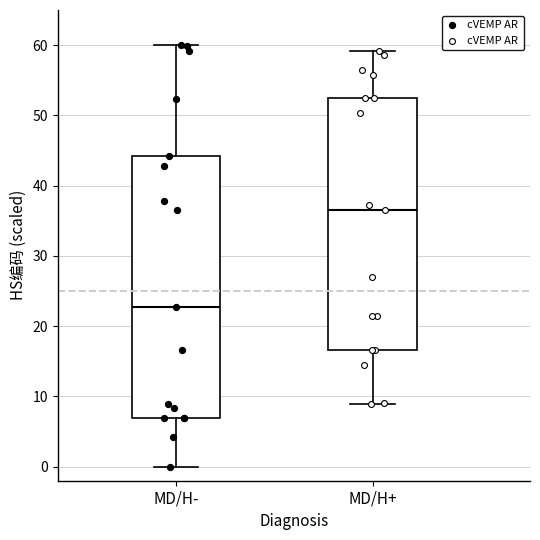

Reading left to right, transcribe this box plot: for each box, give where its median line is, the range the box spans, and where its two whiskers end, as read against the y-axis. The values are not printed on the chart, so give them approximately, as read against the axis.

MD/H-: median 23, box 7 to 44, whiskers 0 to 60
MD/H+: median 37, box 17 to 52, whiskers 9 to 59